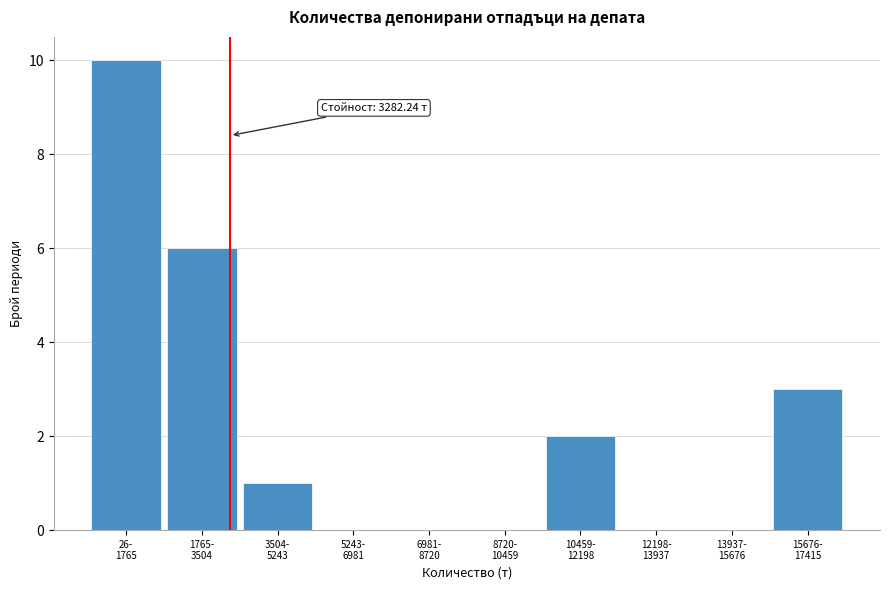

What is the maximum value shown in the chart?

10